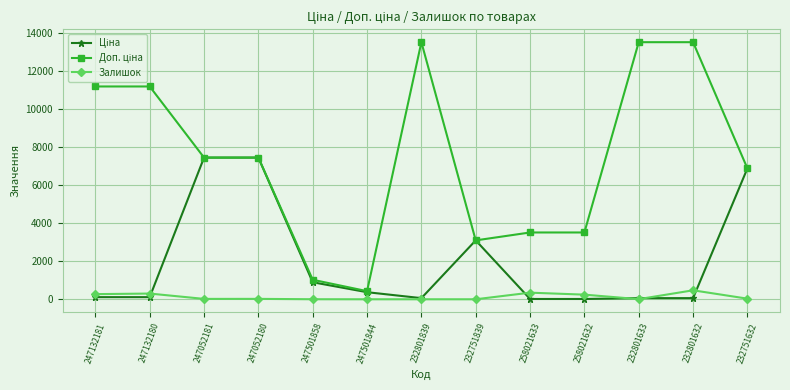

How many lines are shown in the chart?

3